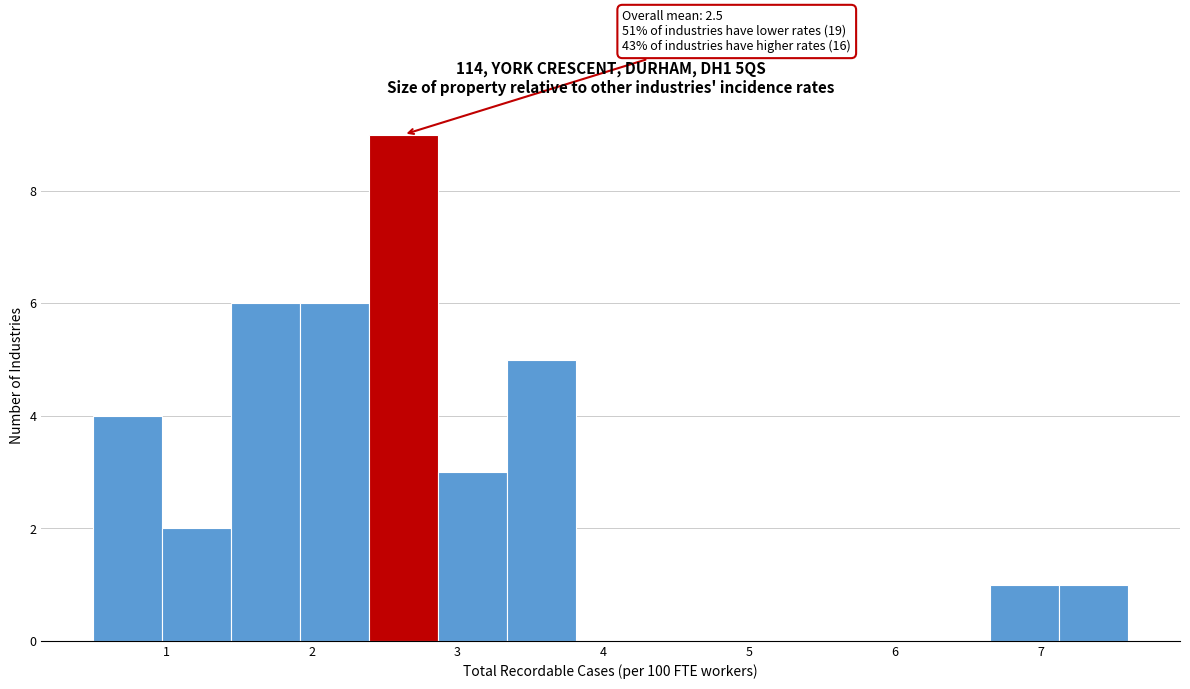

Over which range of the x-axis is the bar tallest?

2.4 to 2.9